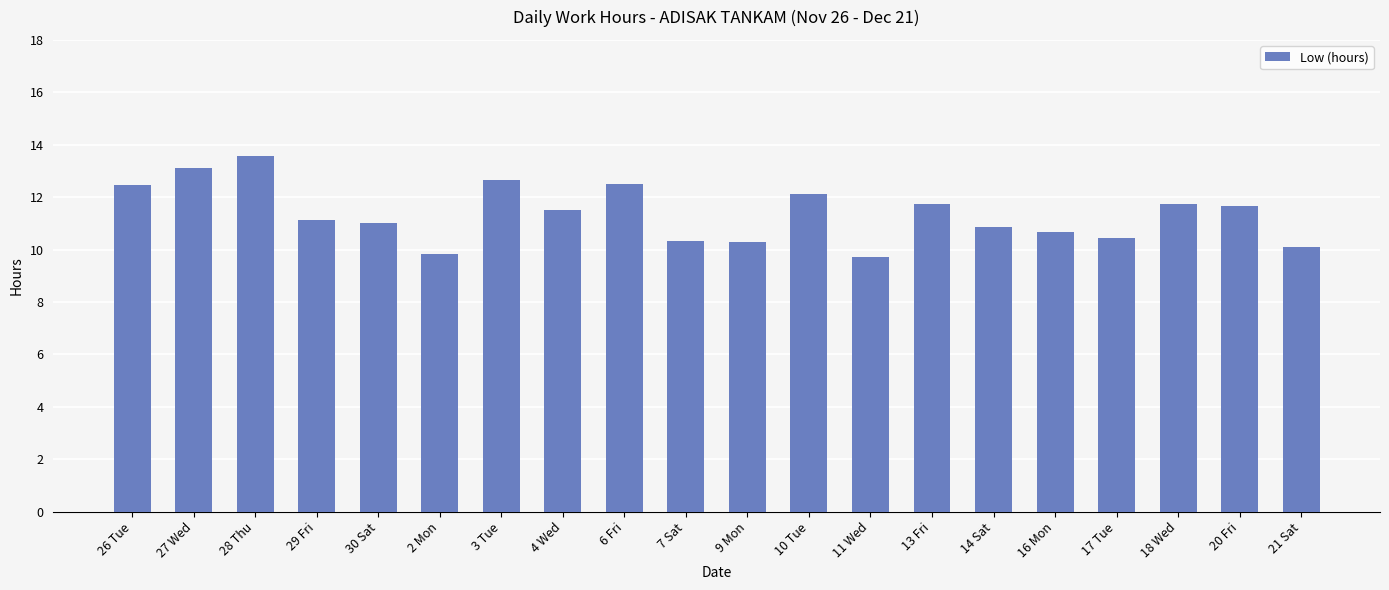

What is the change in value from 28 Thu to 16 Mon?

-2.9